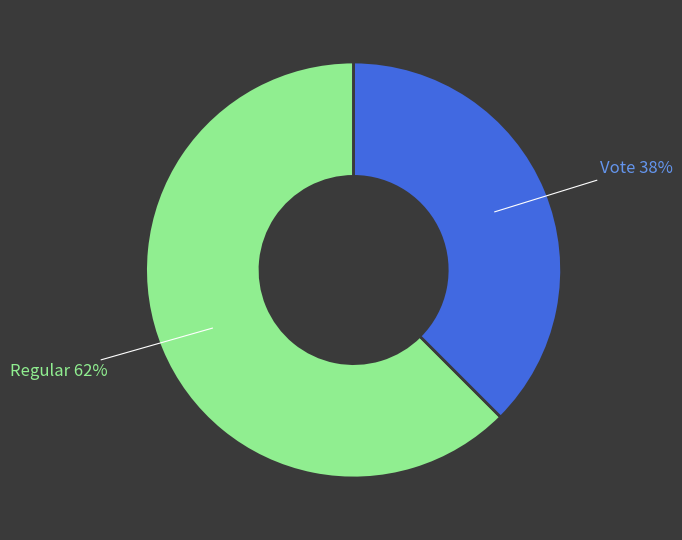

To the nearest percent, what is the average slice percentage?

50%